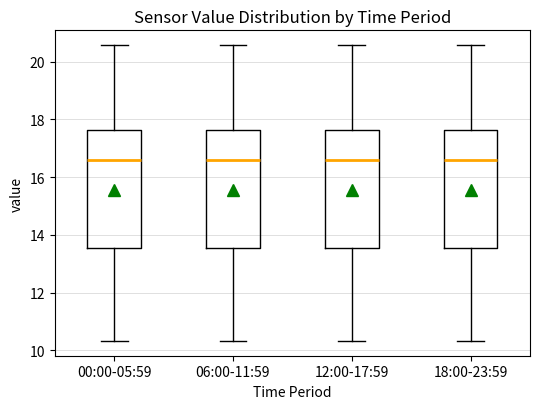

Reading left to right, transcribe this box plot: for each box, give where its median line is, the range the box spans, and where its two whiskers end, as read against the y-axis. The values are not printed on the chart, so give them approximately, as read against the axis.

00:00-05:59: median 16.6, box 13.6 to 17.6, whiskers 10.4 to 20.6
06:00-11:59: median 16.6, box 13.6 to 17.6, whiskers 10.4 to 20.6
12:00-17:59: median 16.6, box 13.6 to 17.6, whiskers 10.4 to 20.6
18:00-23:59: median 16.6, box 13.6 to 17.6, whiskers 10.4 to 20.6